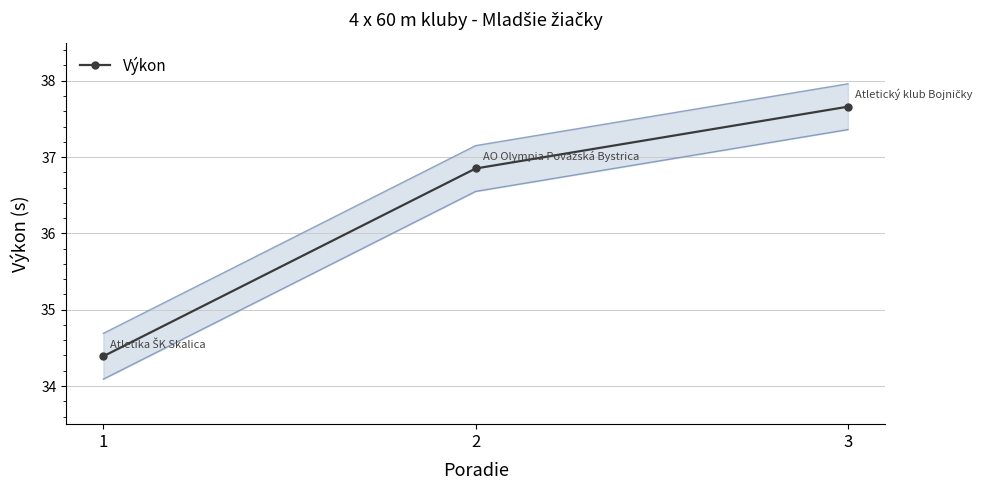

Which label corresponds to the smallest value in the chart?

1